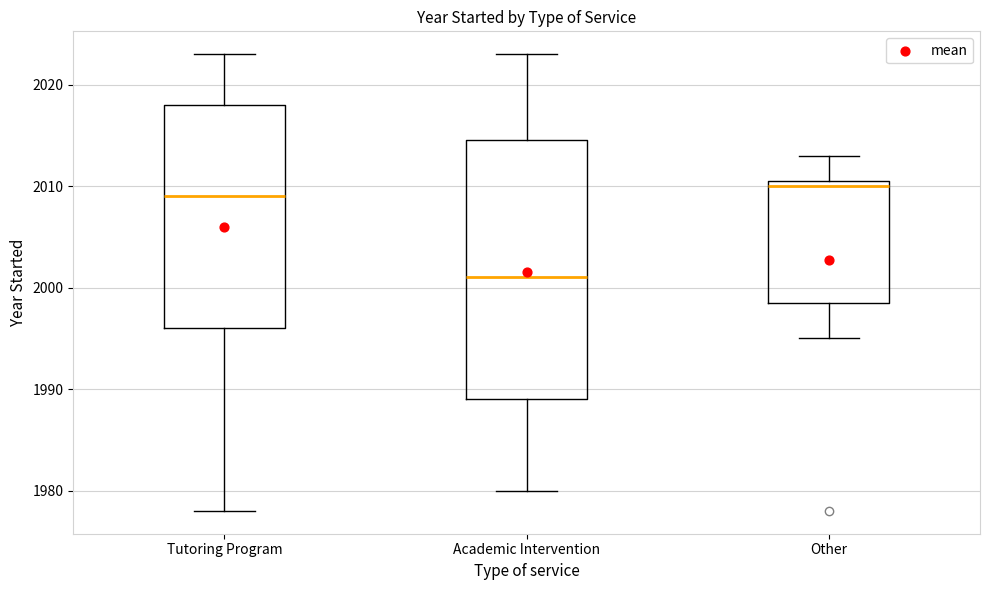

Where is the lower edge of the box for Other on the y-axis? The values are not printed on the chart, so give them approximately, as read against the axis.

1999